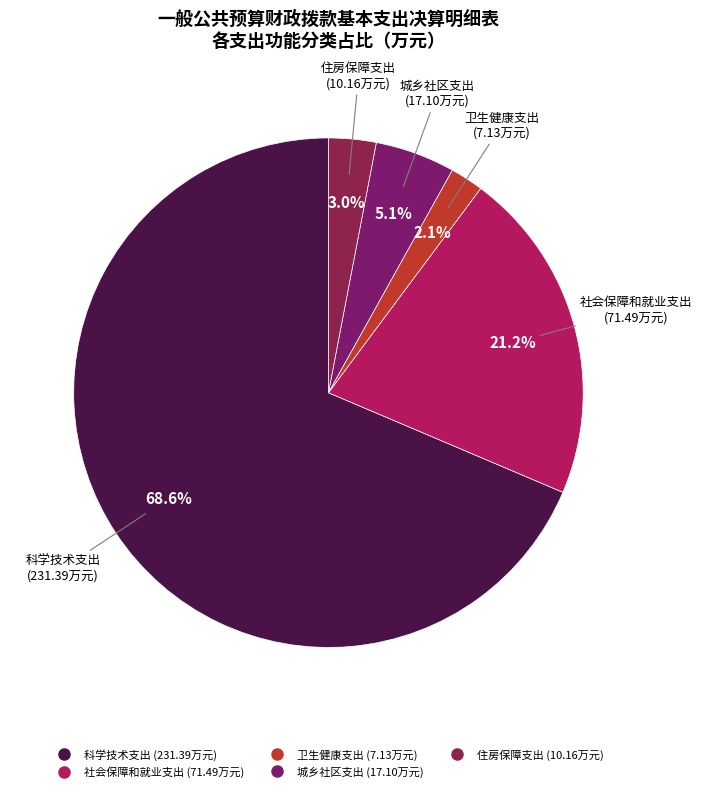

To the nearest percent, what portion does 住房保障支出 represent?

3%